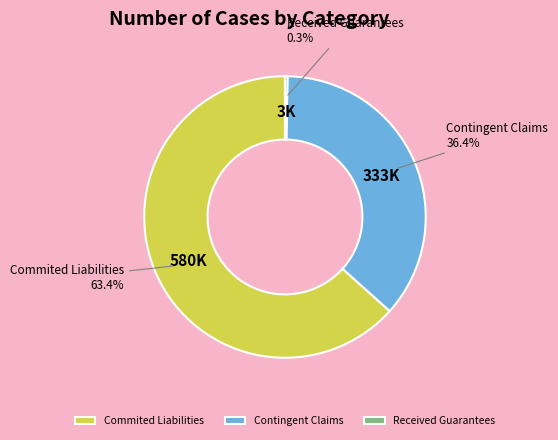

How much of the chart is everything except Contingent Claims?

63.6%